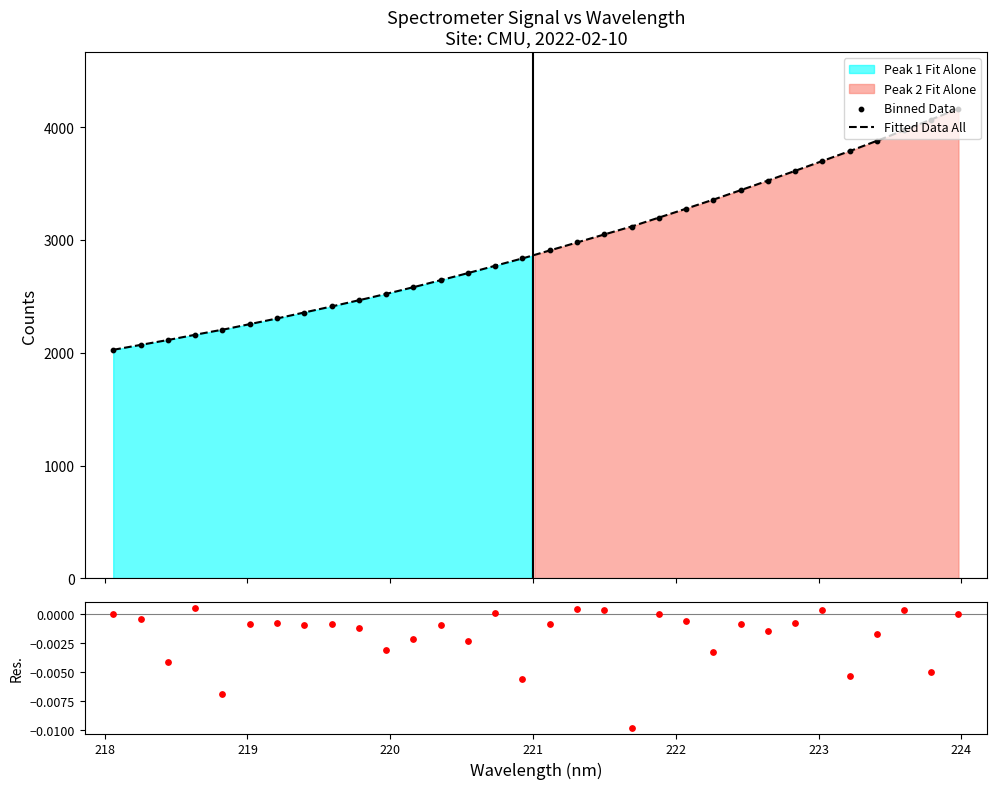

What is the minimum value for Fitted Data All?

2026.5